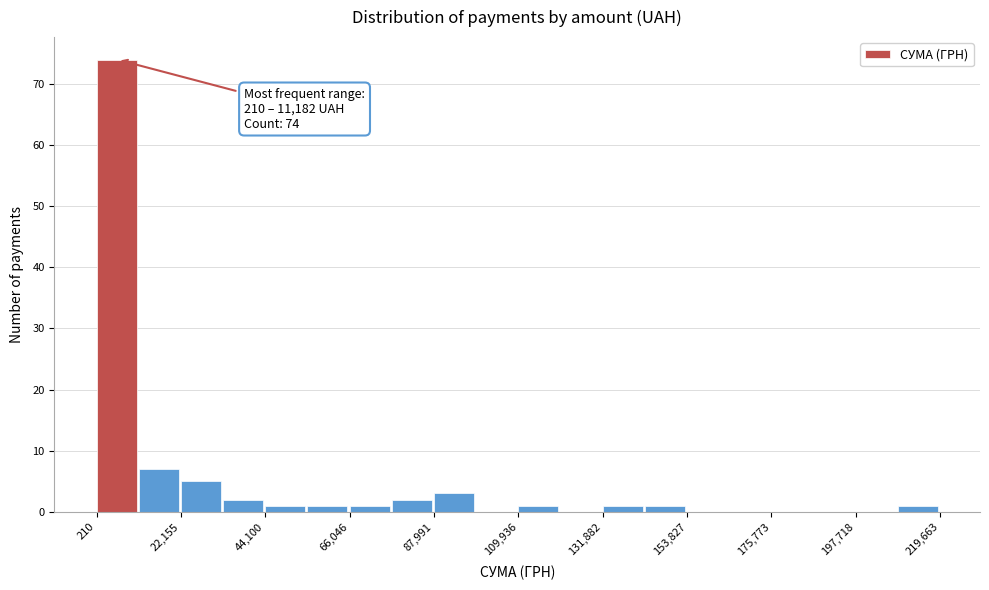

Around what value on the x-axis is the tallest bar? Give the approximate position of its centre, as read against the axis.

5000